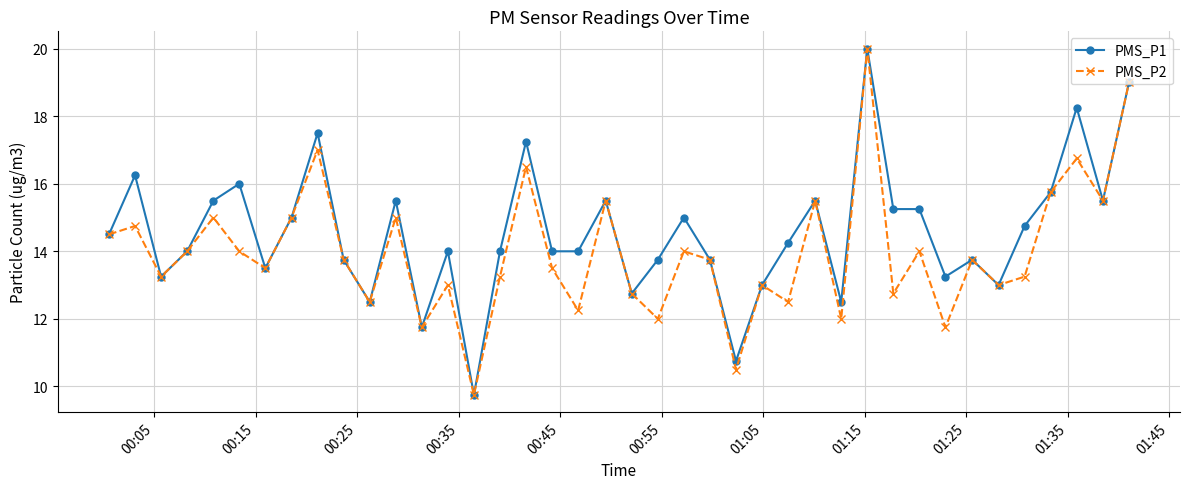

What is the average value of the PMS_P1 series?

14.6